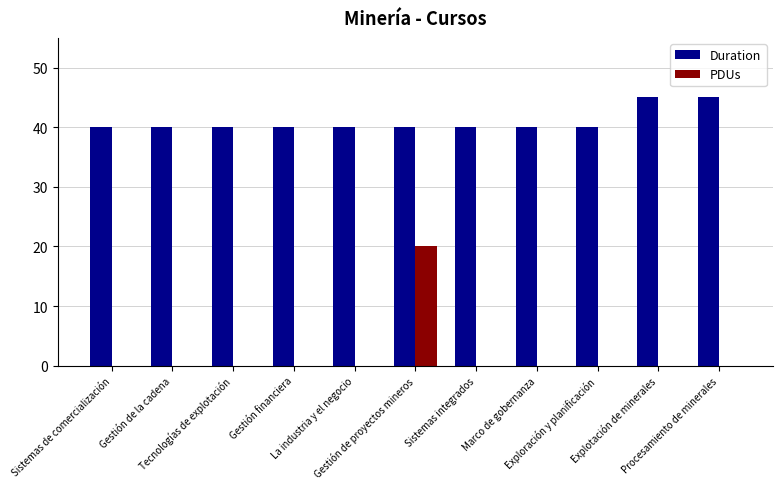

Is the value of Duration at Exploración y planificación greater than the value of PDUs at Explotación de minerales?

Yes